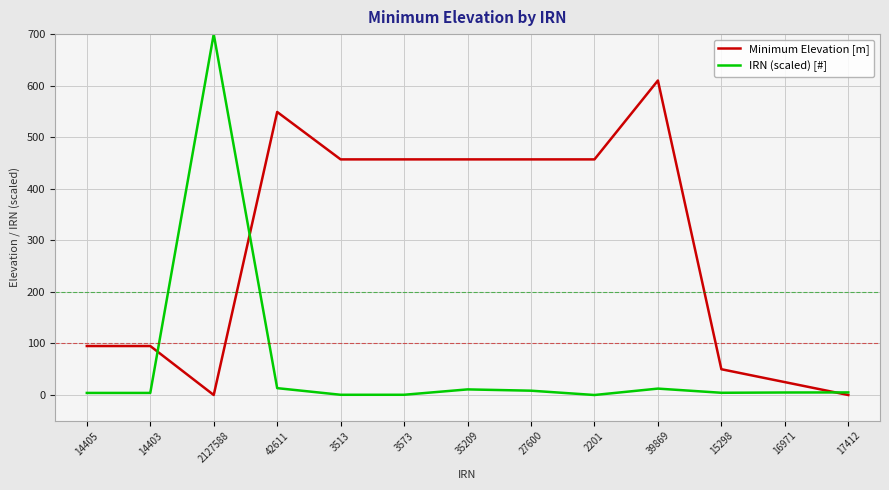

At how many categories does at least one series exceed 502?

3